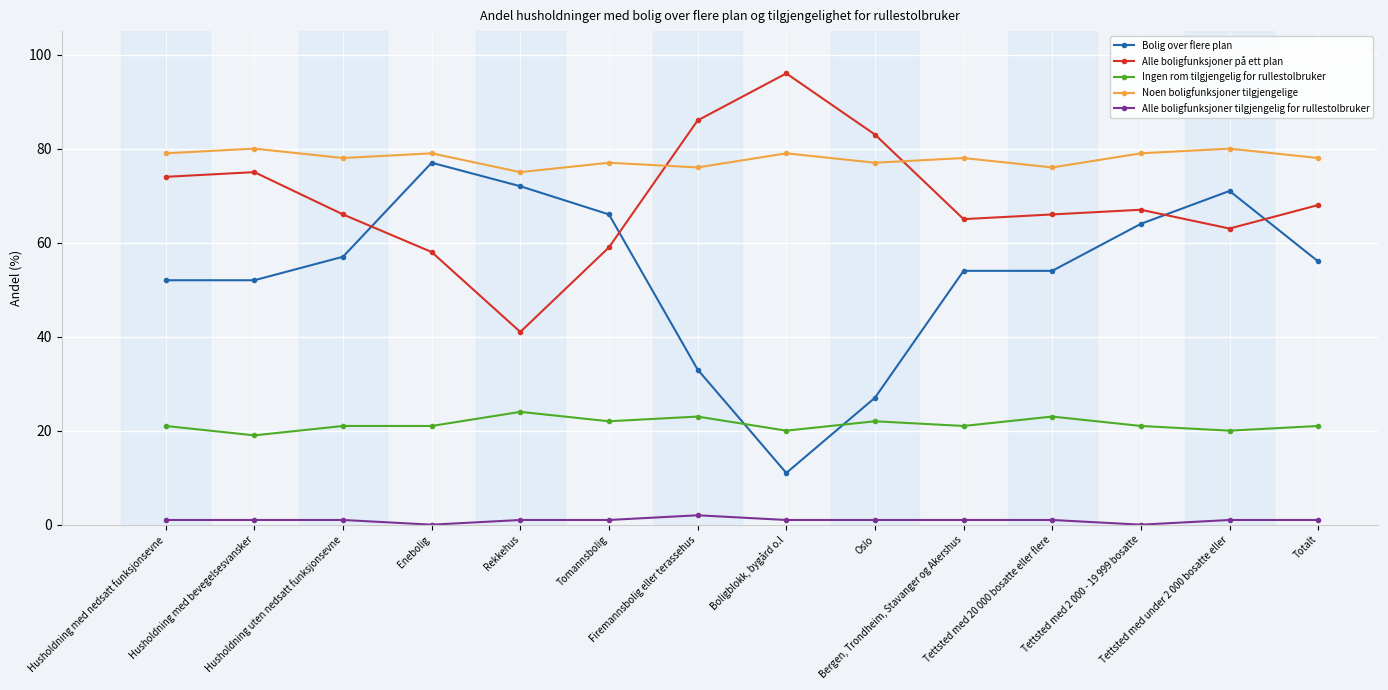

How many lines are shown in the chart?

5